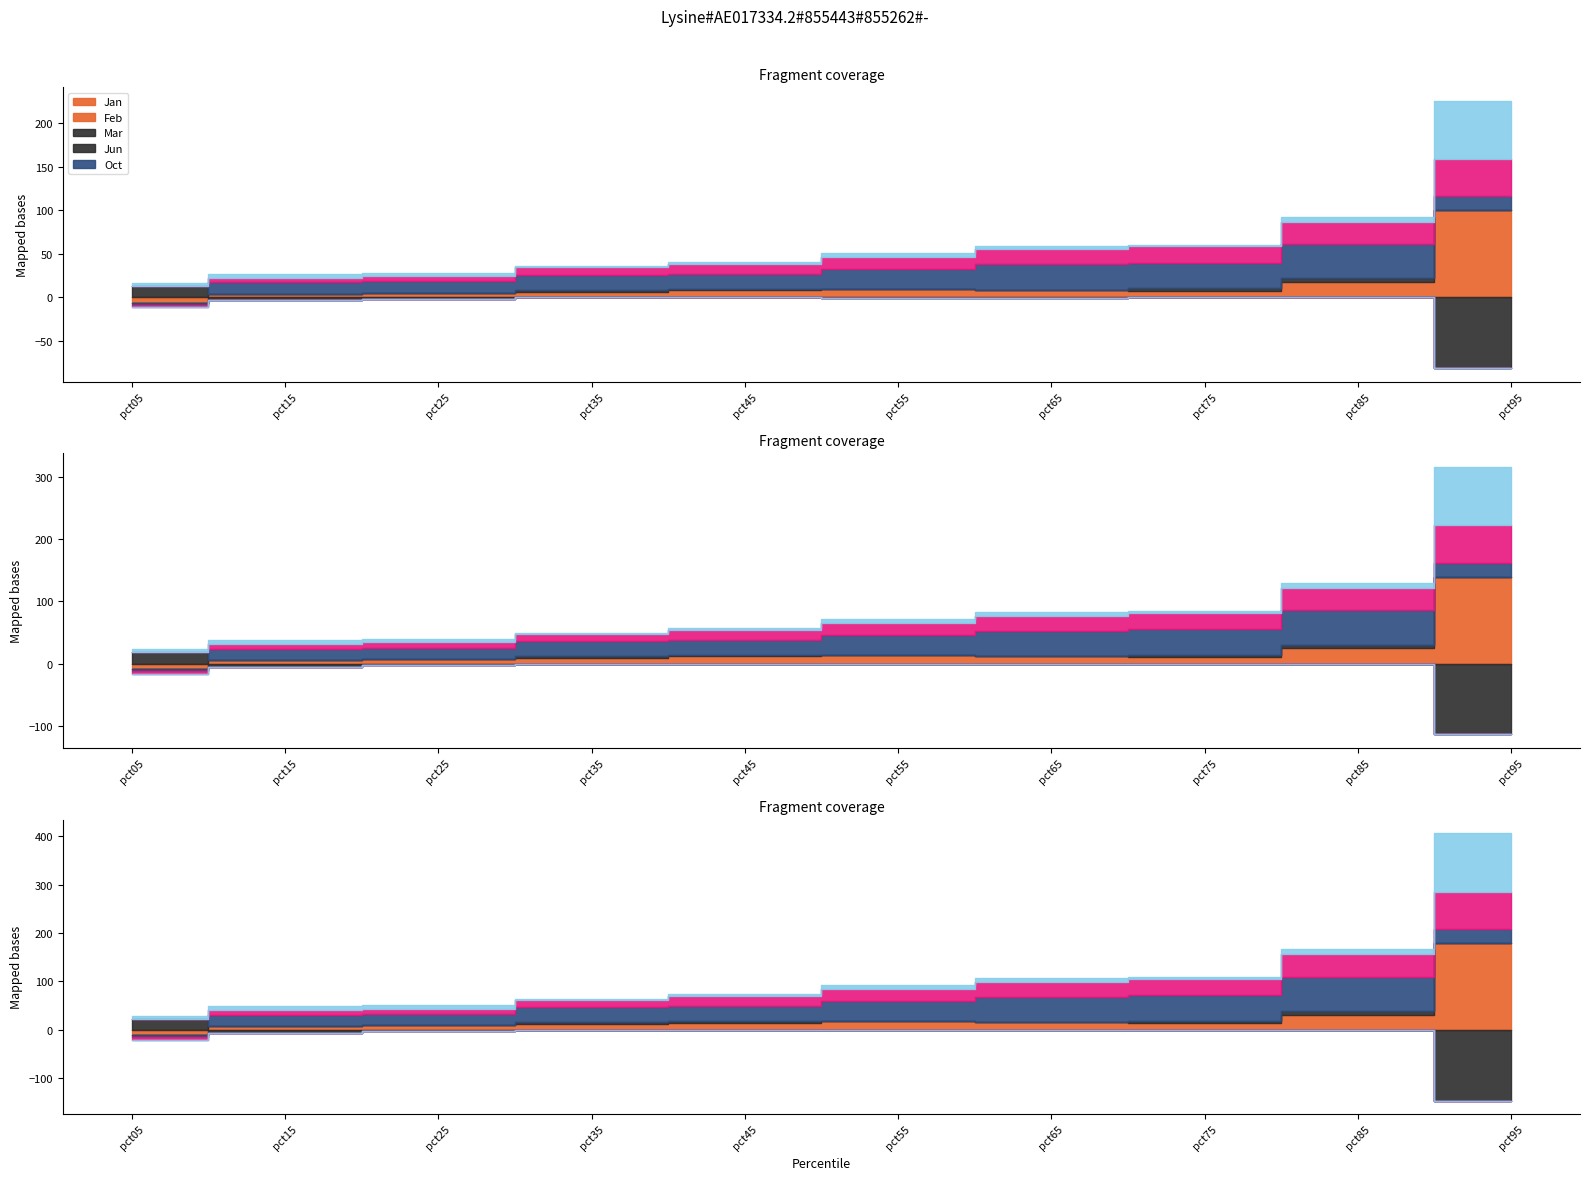

At which category is the sum across all series the highest?

pct95